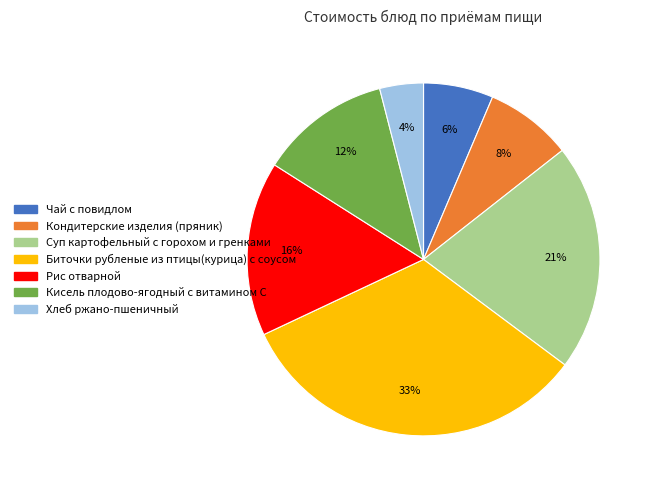

Does Рис отварной account for over 50% of the chart?

No